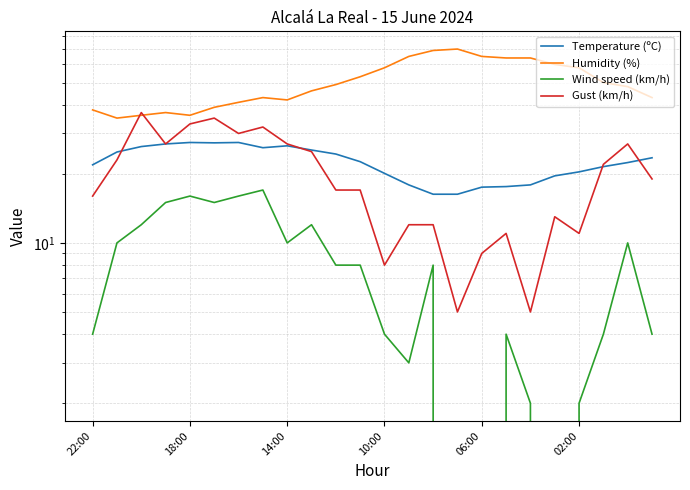

What is the difference between the maximum and minimum values in the Temperature (ºC) series?

11.1